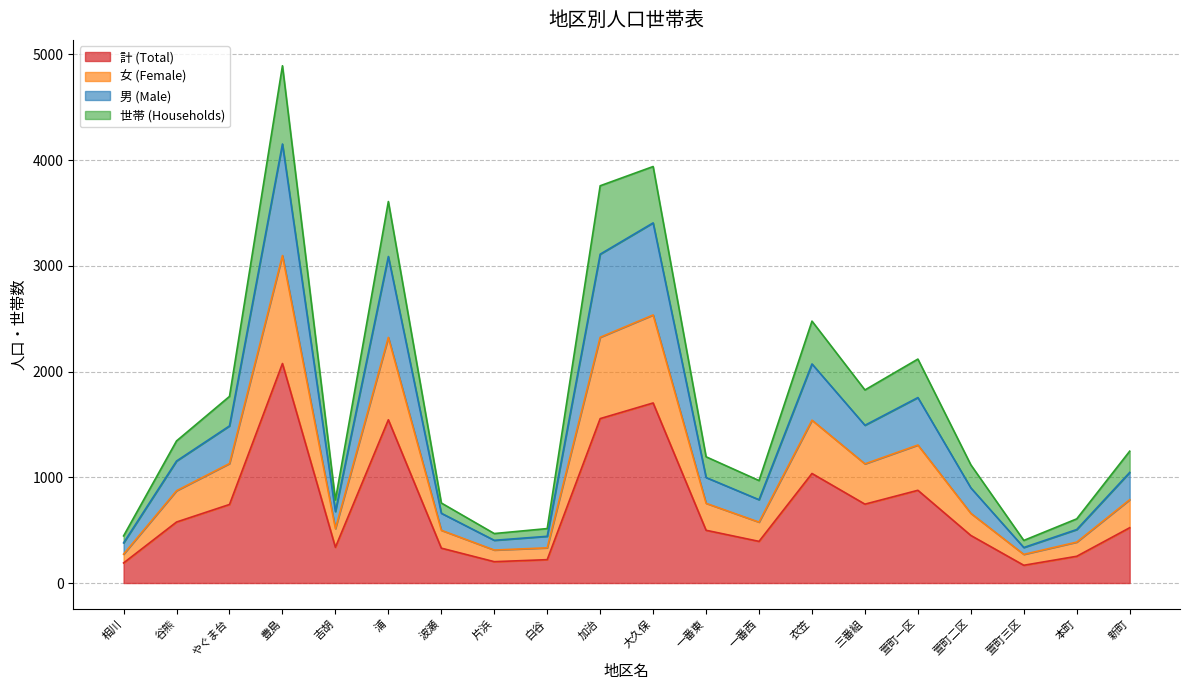

True or false: 男 (Male) and 女 (Female) intersect in this chart.

False